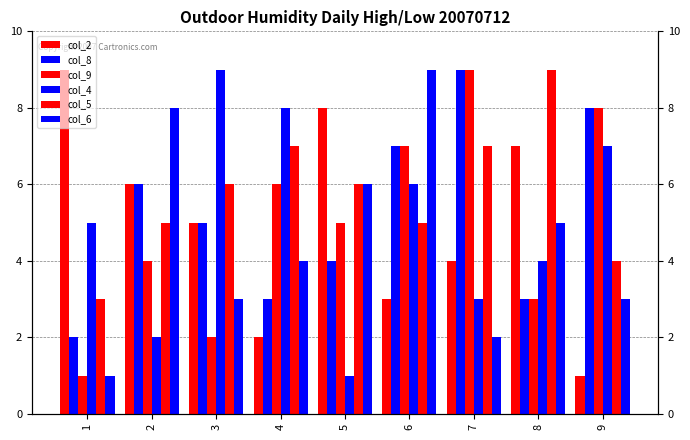

What is the sum of all col_8 values?

47